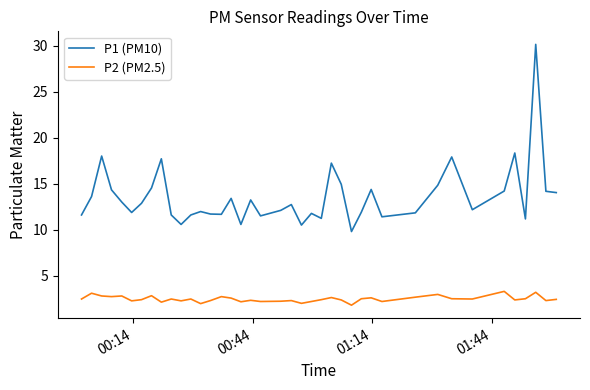

What are all the series names shown in the legend?

P1 (PM10), P2 (PM2.5)